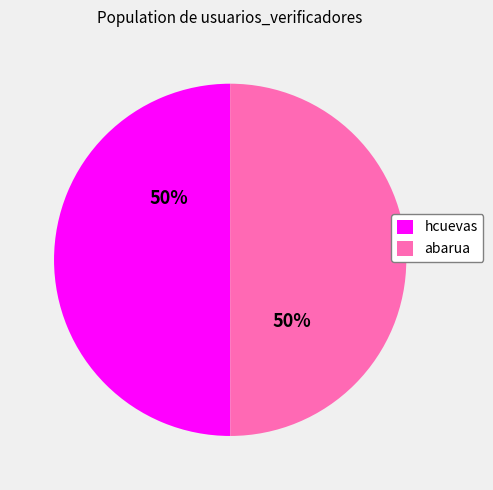

True or false: abarua accounts for 50% of the total.

True